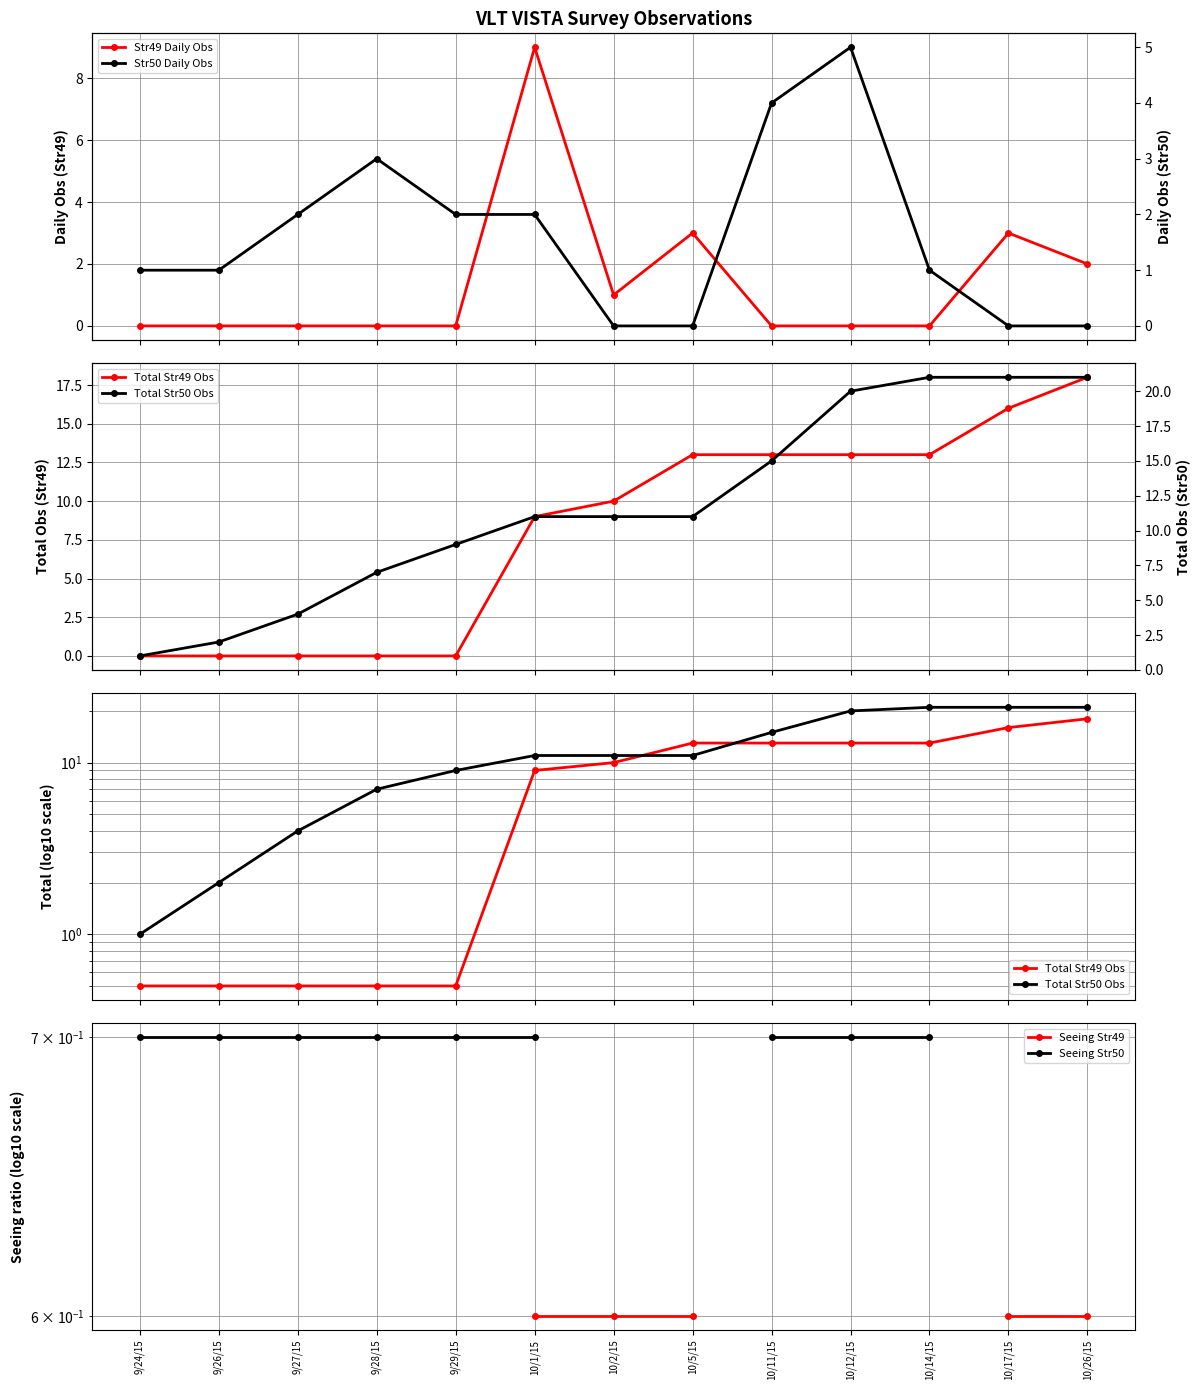

How many values in the Total Str49 Obs series exceed 10?

6